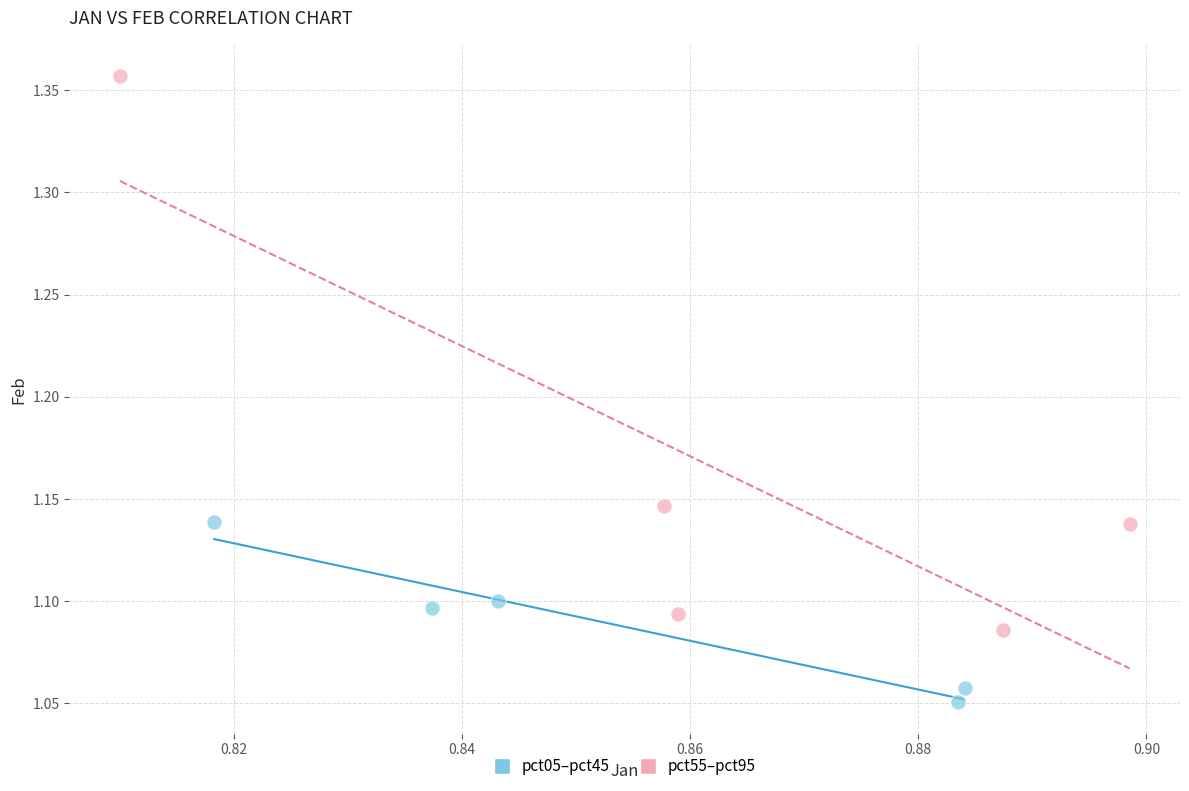

Which series contains the highest Y value?

pct55–pct95